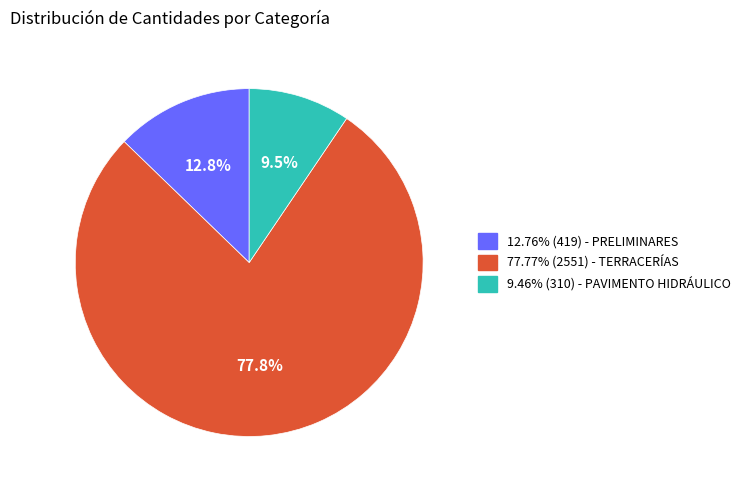

Is there a majority slice in this chart?

Yes